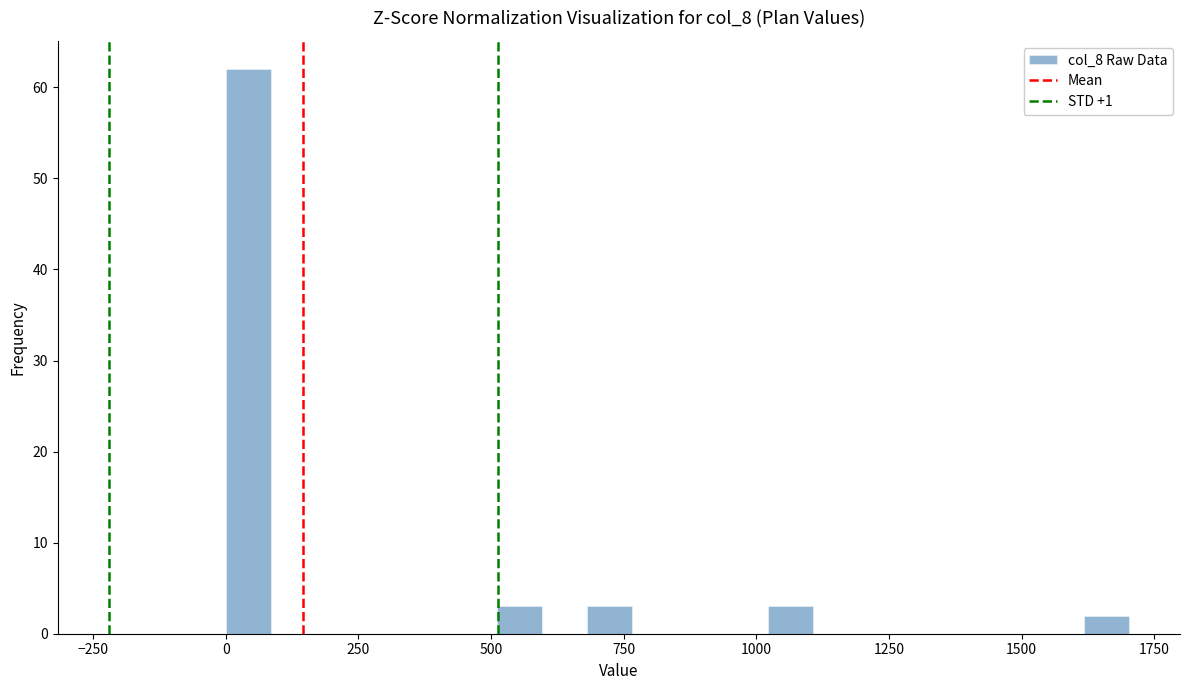

Around what value on the x-axis is the tallest bar? Give the approximate position of its centre, as read against the axis.

50